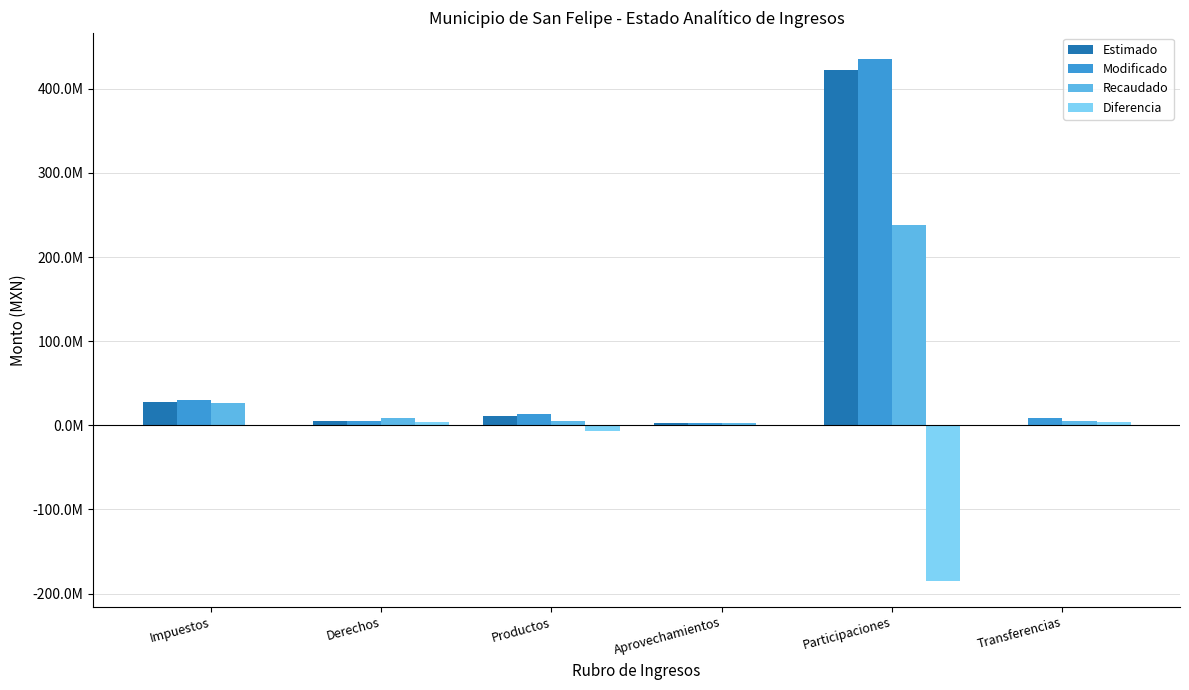

The Recaudado series shows 7381676.1 at Transferencias. True or false?

False